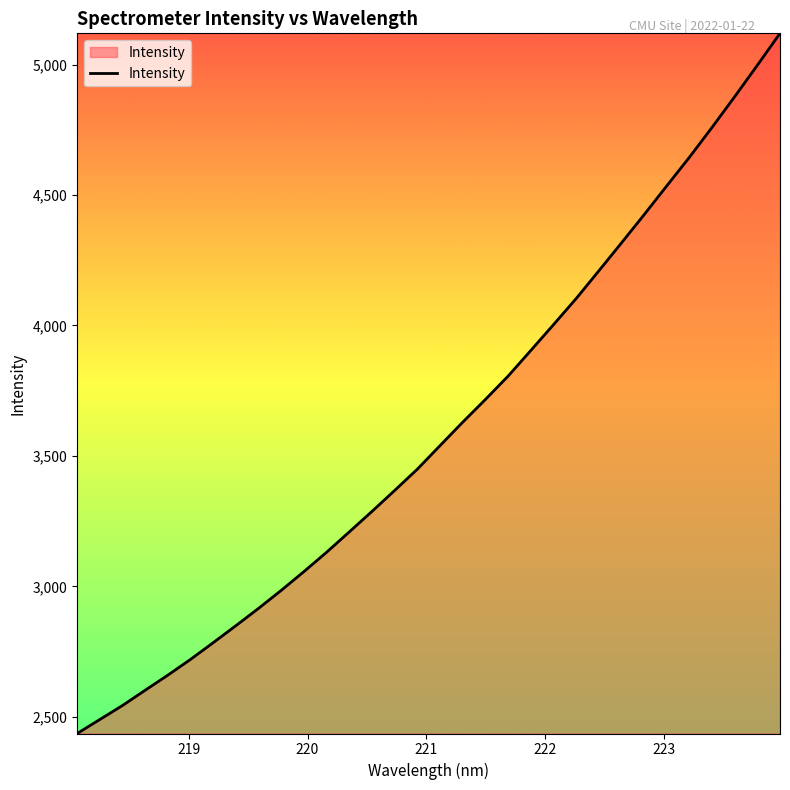

What is the maximum value shown in the chart?

5119.5